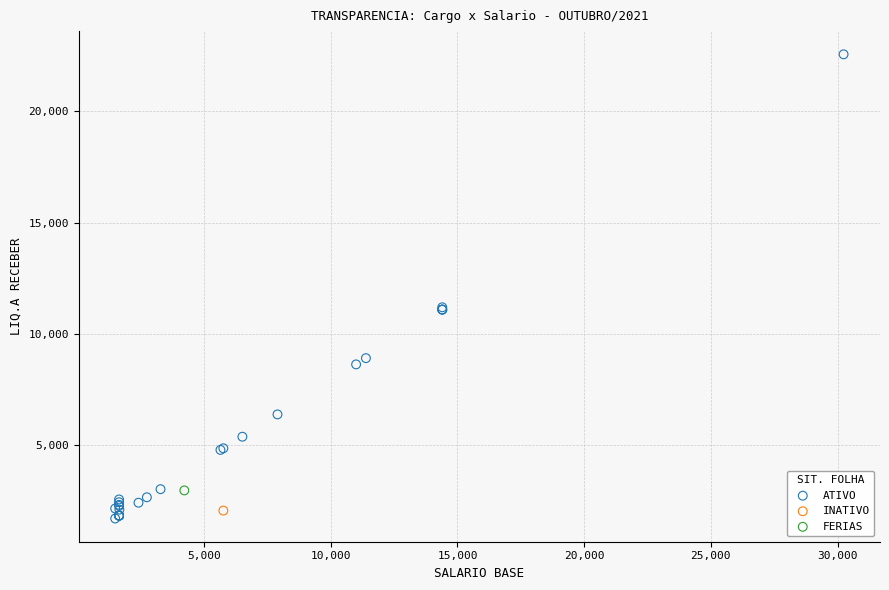

What are all the series names shown in the legend?

ATIVO, INATIVO, FERIAS